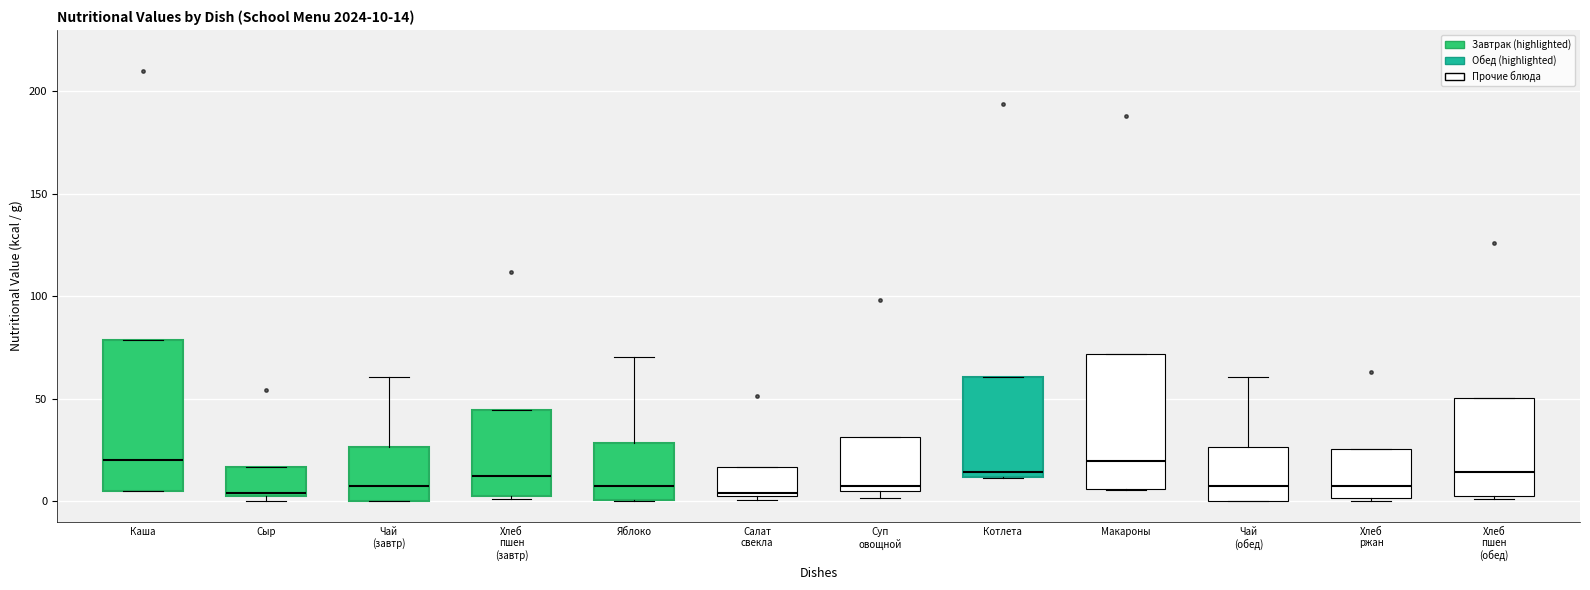

Which box is the tallest, from its lower edge to its upper edge?

Каша